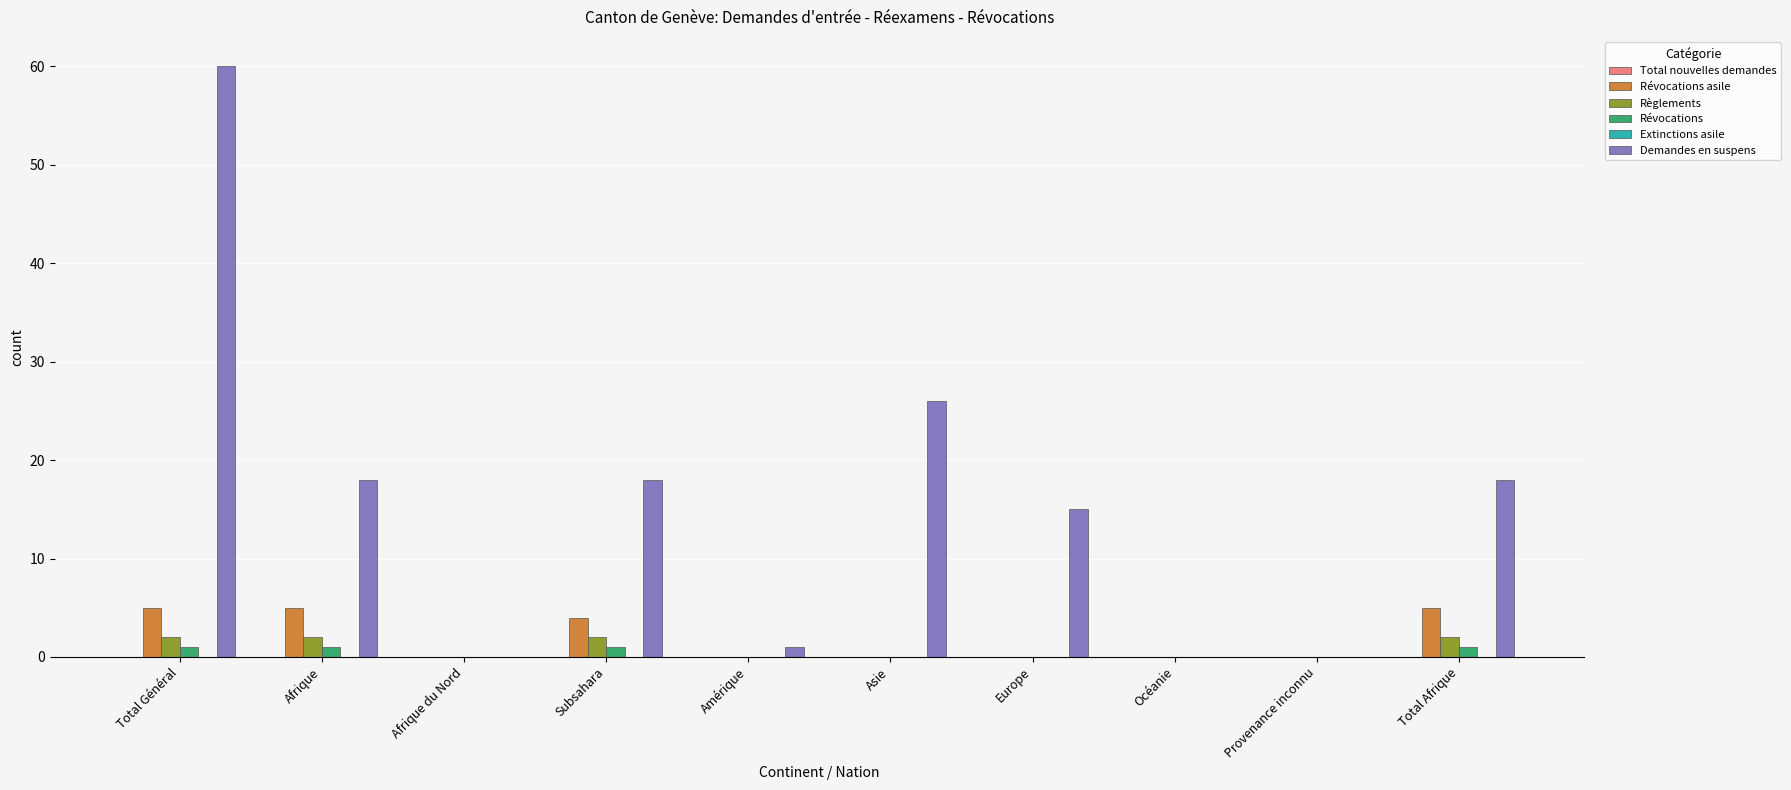

How many distinct data groups are displayed?

4